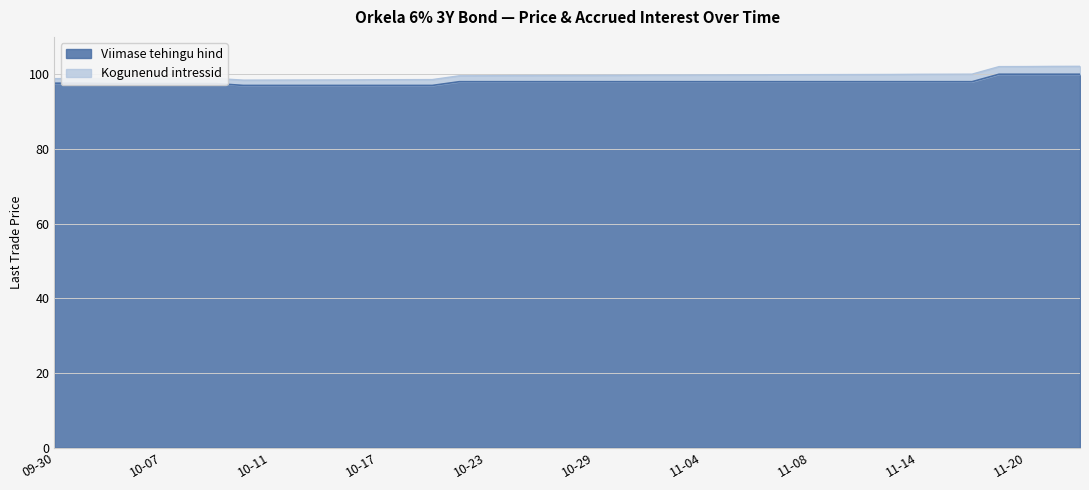

What is the difference between the maximum and minimum values?

3.0